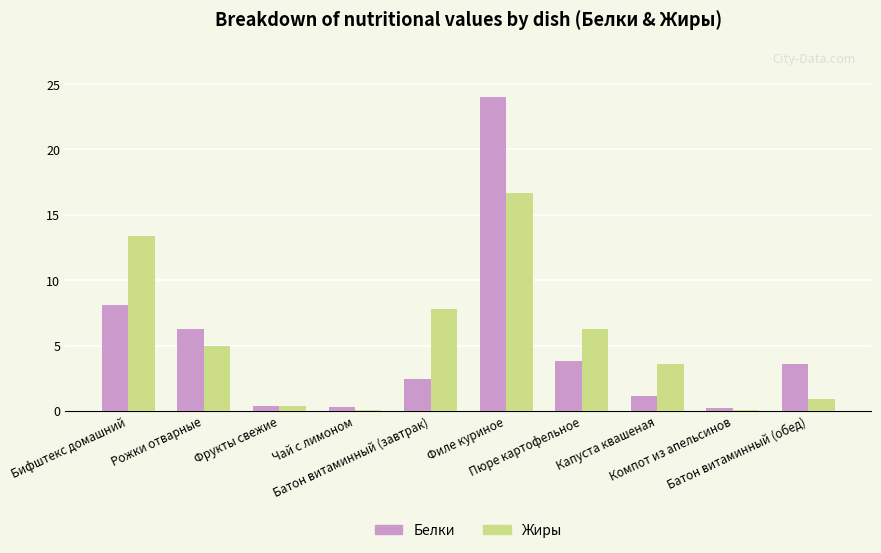

What is the highest value of the Белки series?

24.0